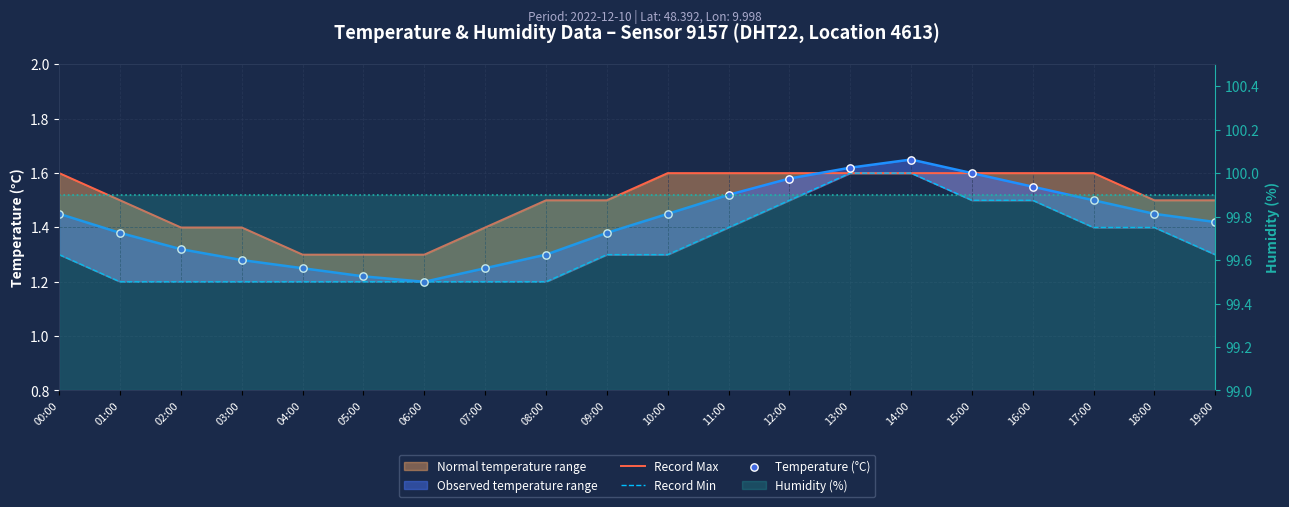

Is the value of Humidity (%) at 15:00 greater than the value of Temperature (°C) at 10:00?

Yes